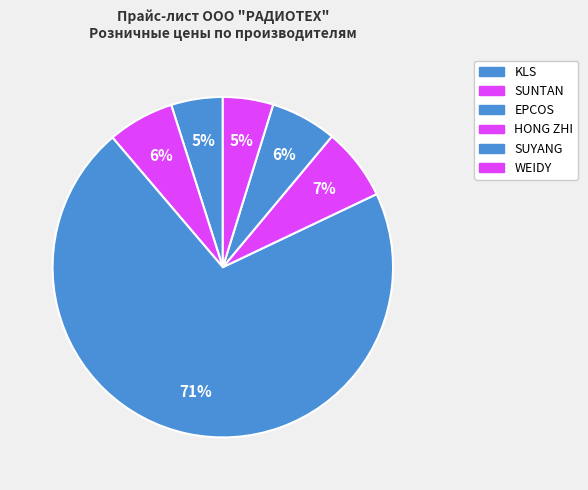

Count the number of slices in the pie.

6